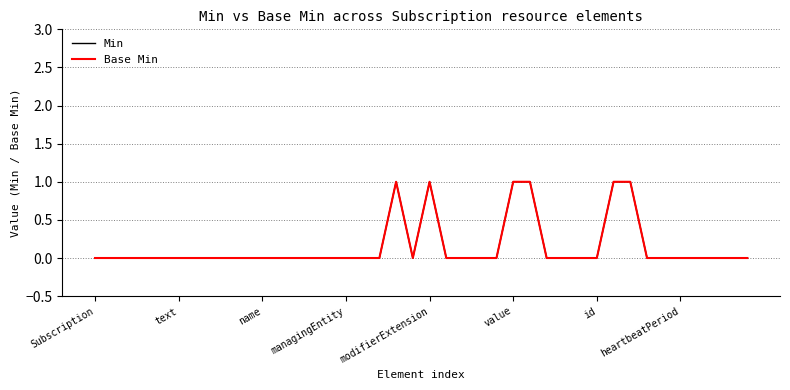

Is this an area chart (filled region under the line)?

No